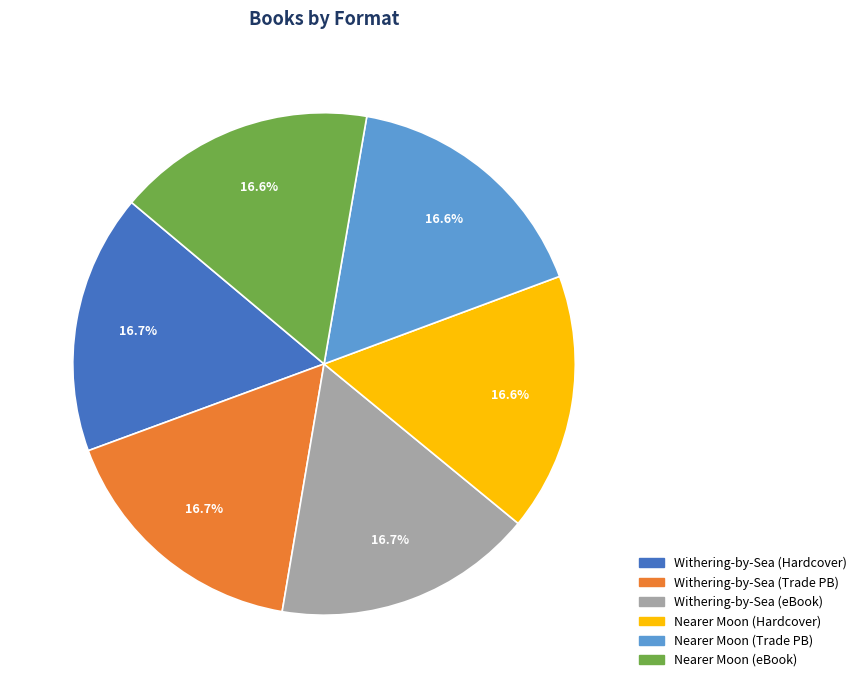

To the nearest percent, what is the average slice percentage?

17%